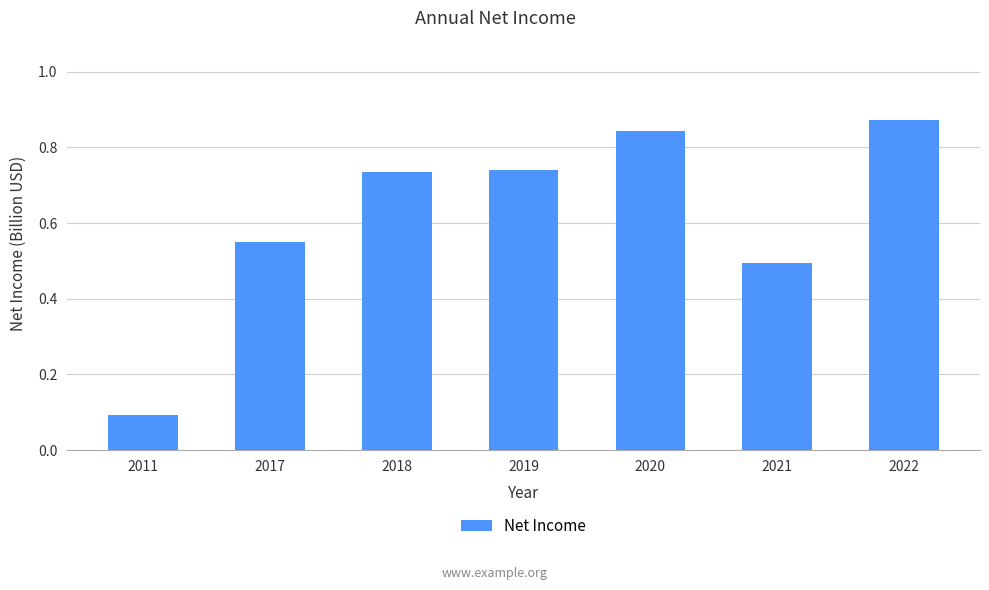

Does the chart contain any negative values?

No